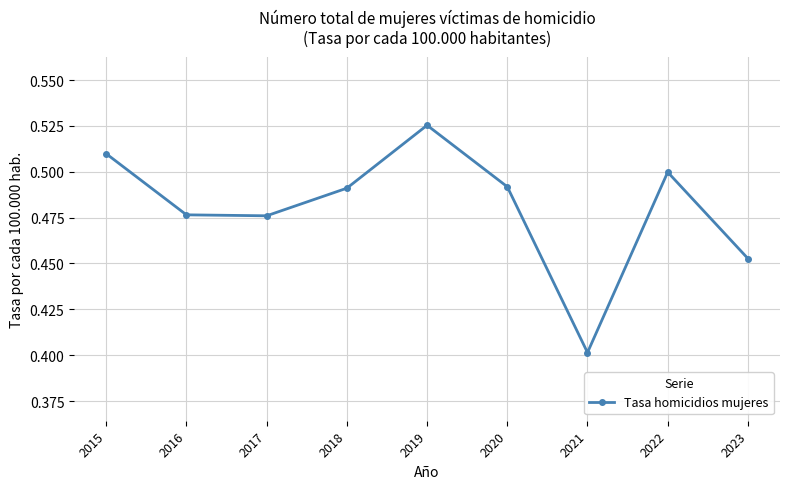

What is the sum of the values at 2021 and 2016?

0.9